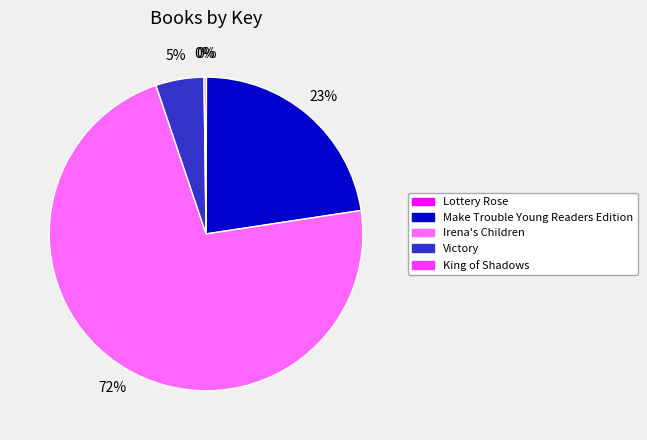

Which category has the biggest portion of the pie?

Irena's Children